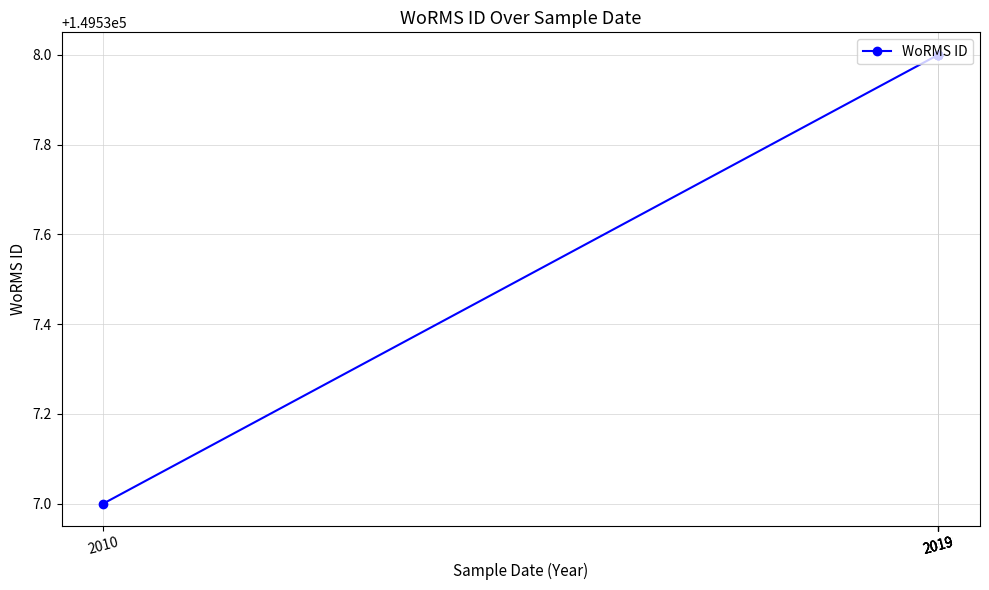

At which label is the value closest to 149537?

2010